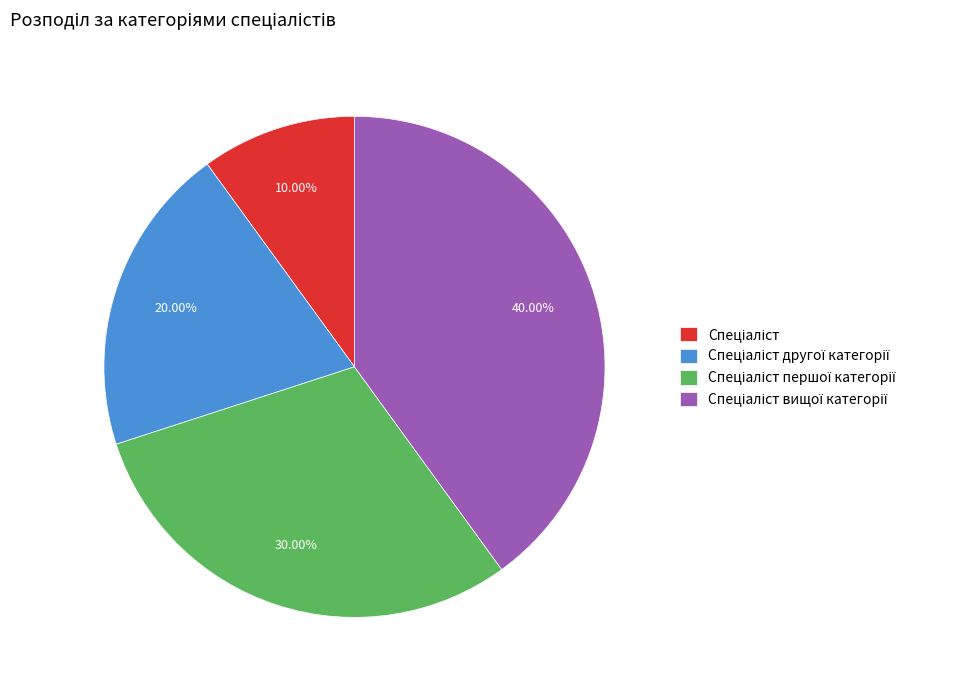

Is there a majority slice in this chart?

No